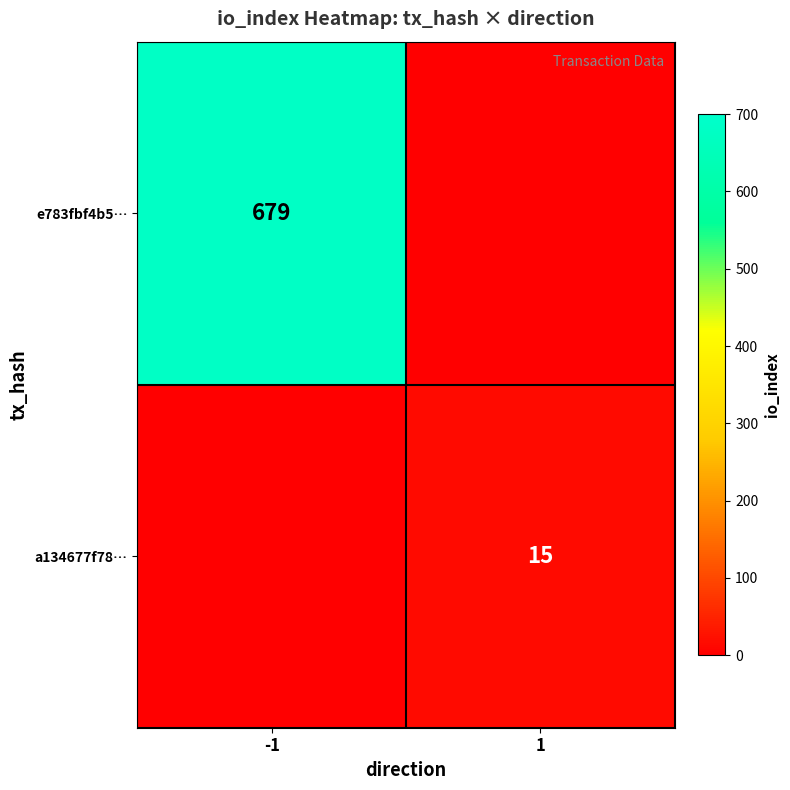

True or false: e783fbf4b5… has a value of 287 at -1.

False